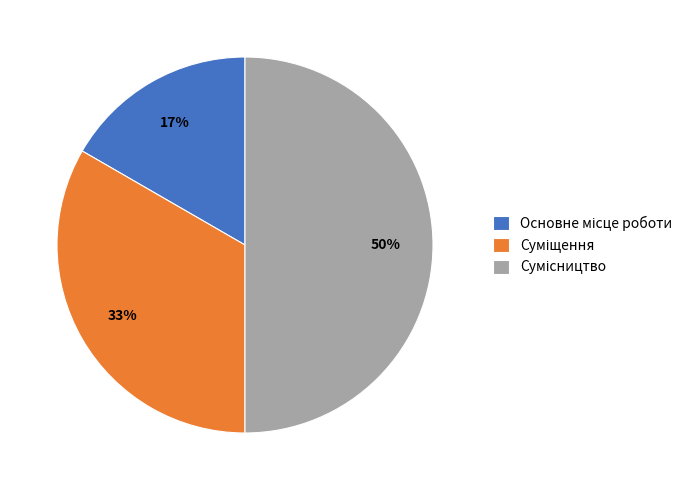

To the nearest percent, what is the difference between the largest and smallest slice percentages?

33%